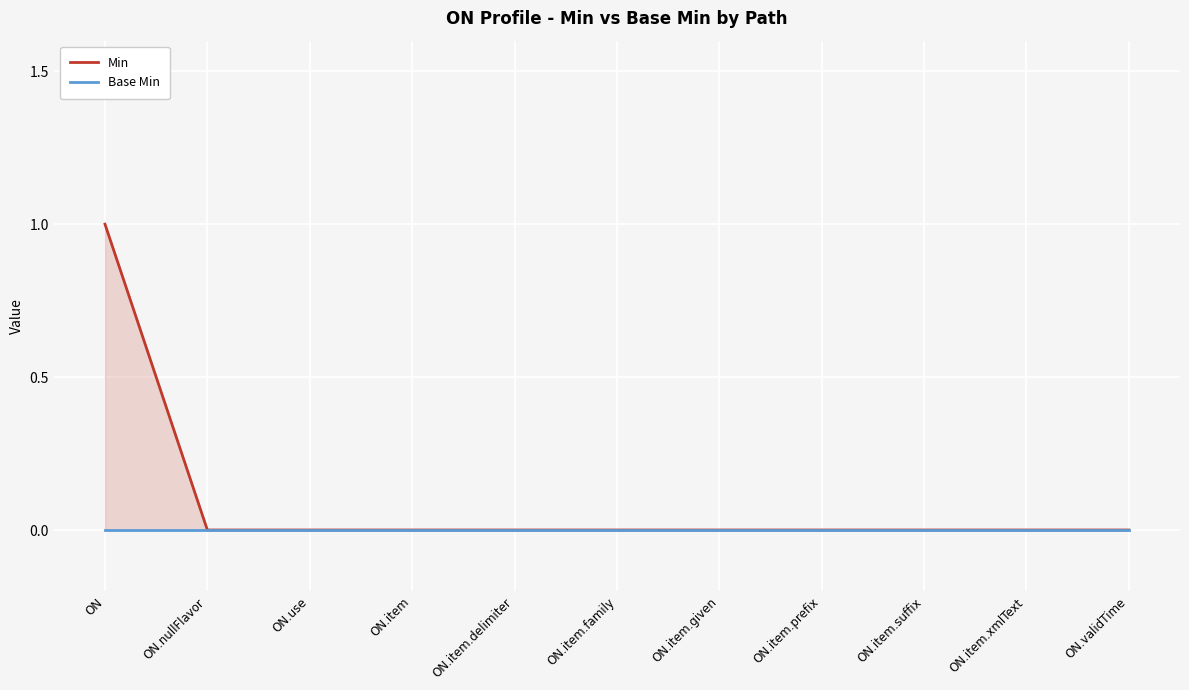

How many positive values does the Min series have?

1